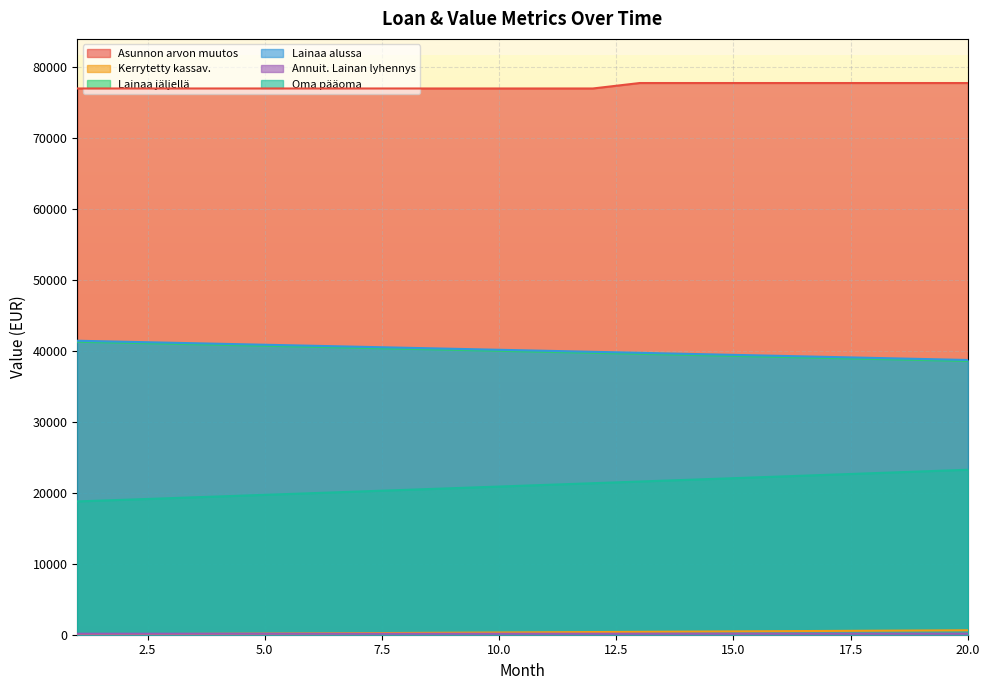

Which label corresponds to the smallest value in the chart?

1